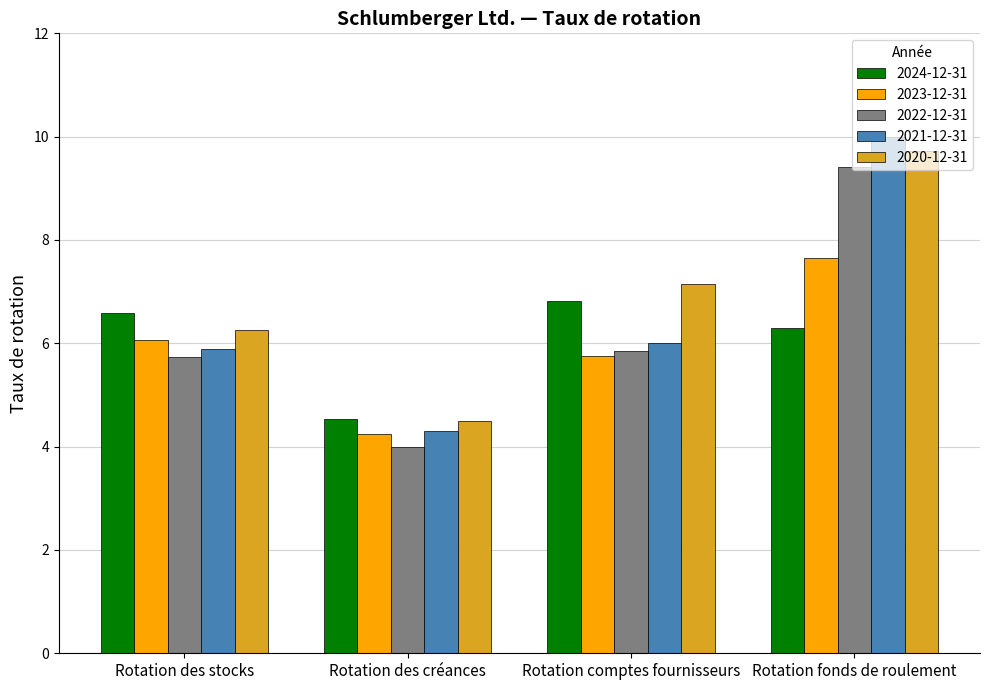

How many values in the 2022-12-31 series are below 5?

1